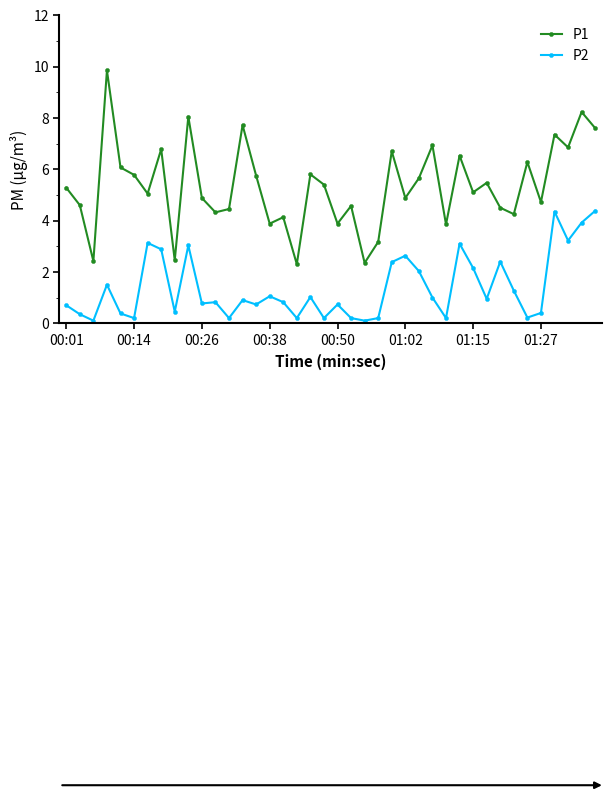

True or false: P1 and P2 intersect in this chart.

False